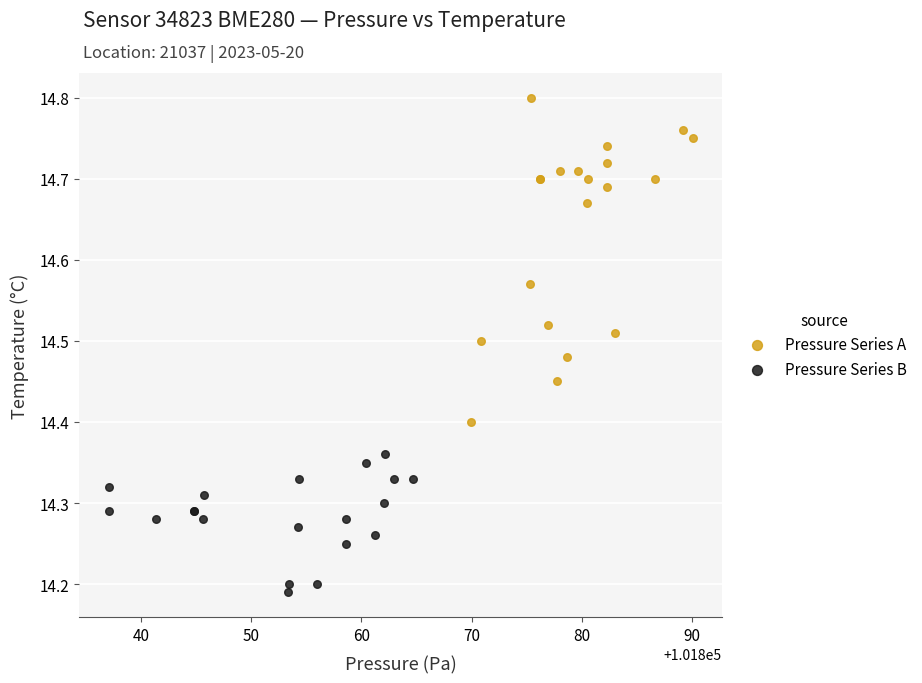

Which series contains the lowest Y value?

Pressure Series B